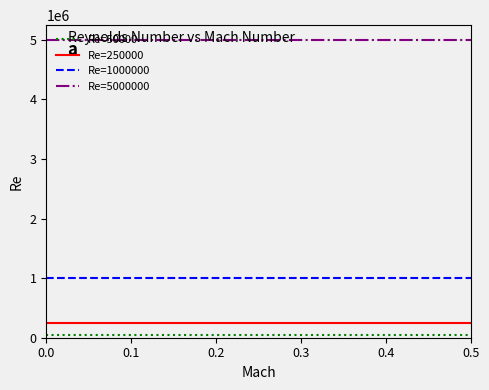

At how many categories does at least one series exceed 3778431?

4